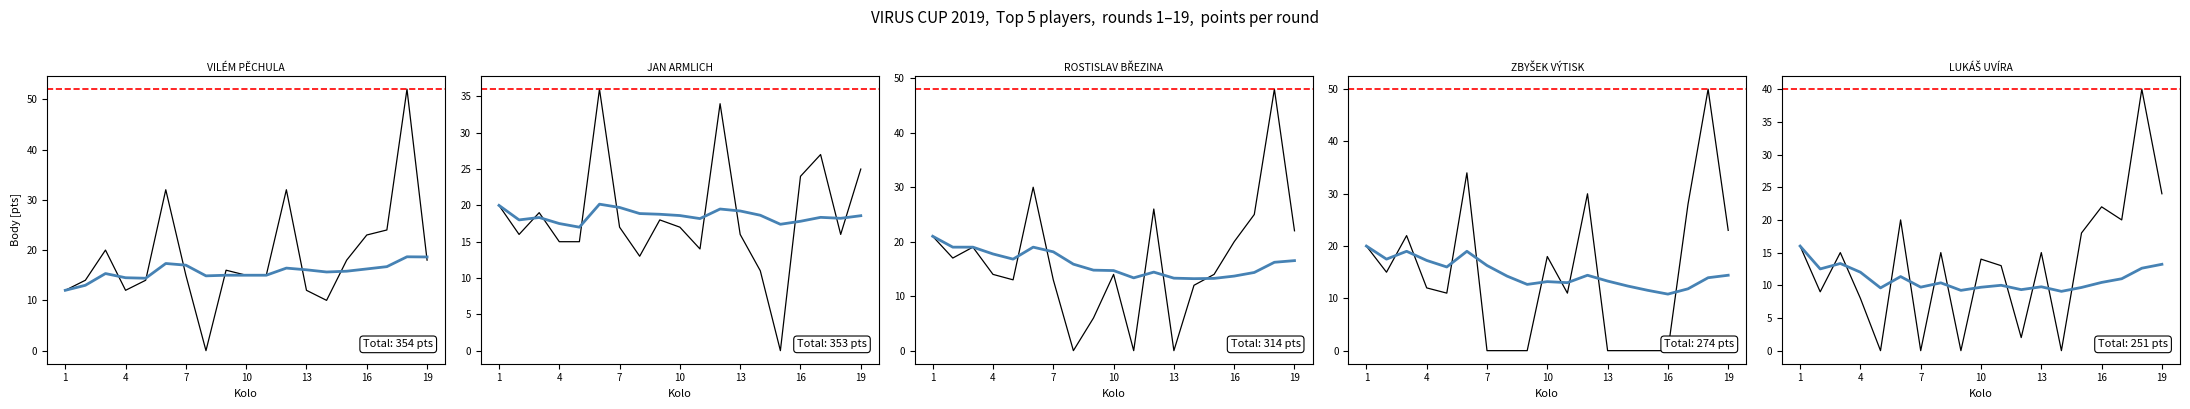

What is the total value across all series at 7?

108.3